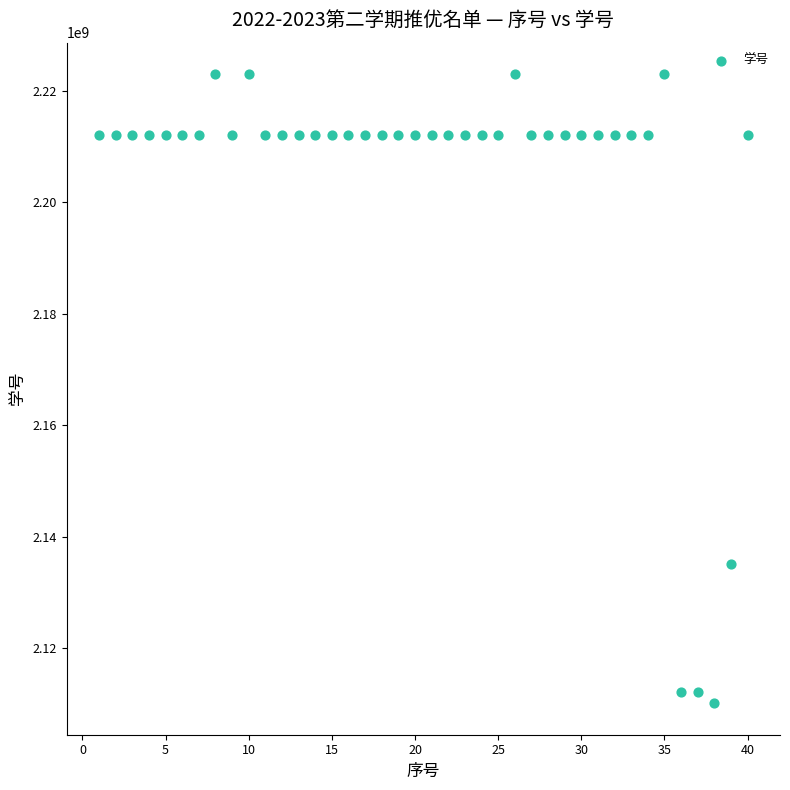

What Y value in the scatter plot is closest to 2166560269?

2135020419